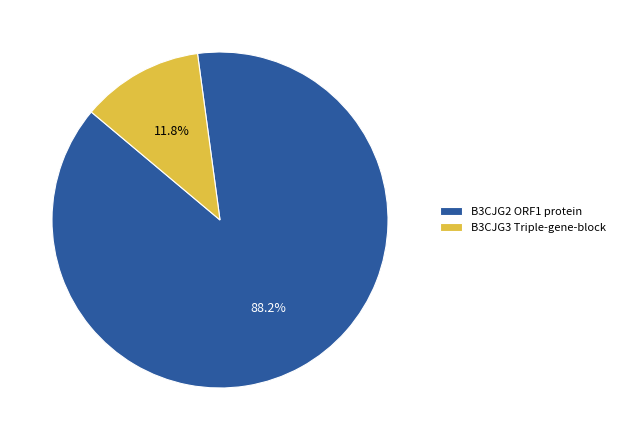

Rank the categories by value from highest to lowest.

B3CJG2 ORF1 protein, B3CJG3 Triple-gene-block